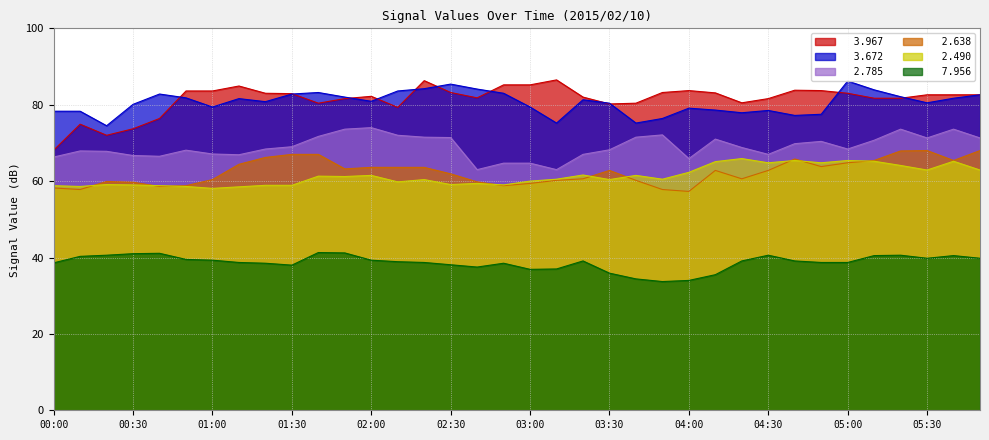

Is the value of   3.672 at 01:10 greater than the value of   2.490 at 02:10?

Yes